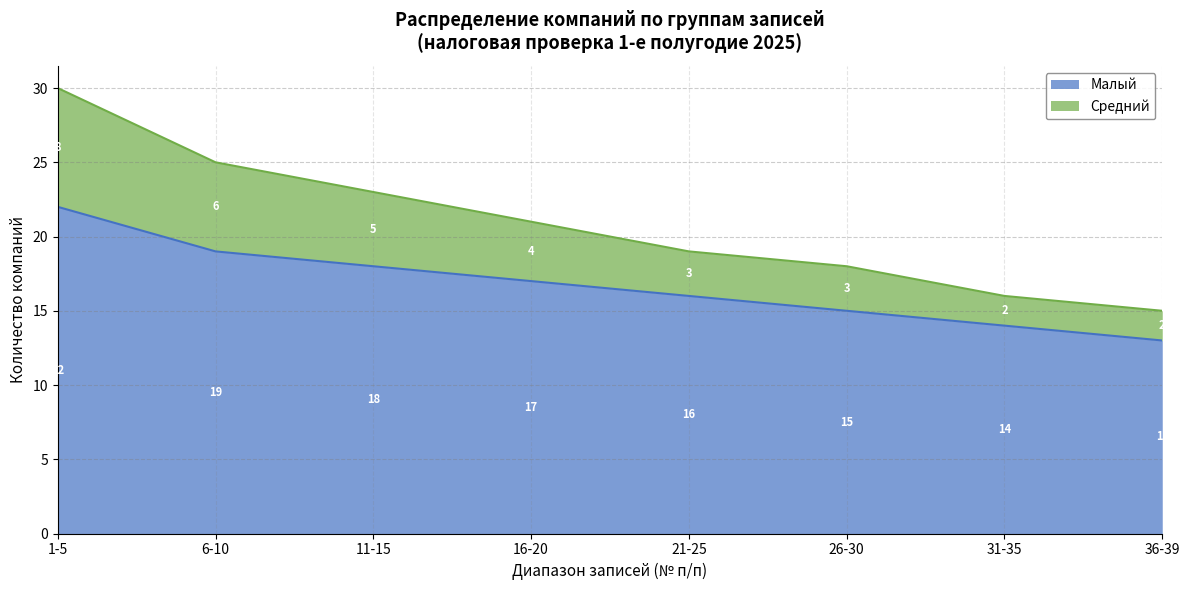

What is the difference between the maximum and minimum values in the Малый series?

9